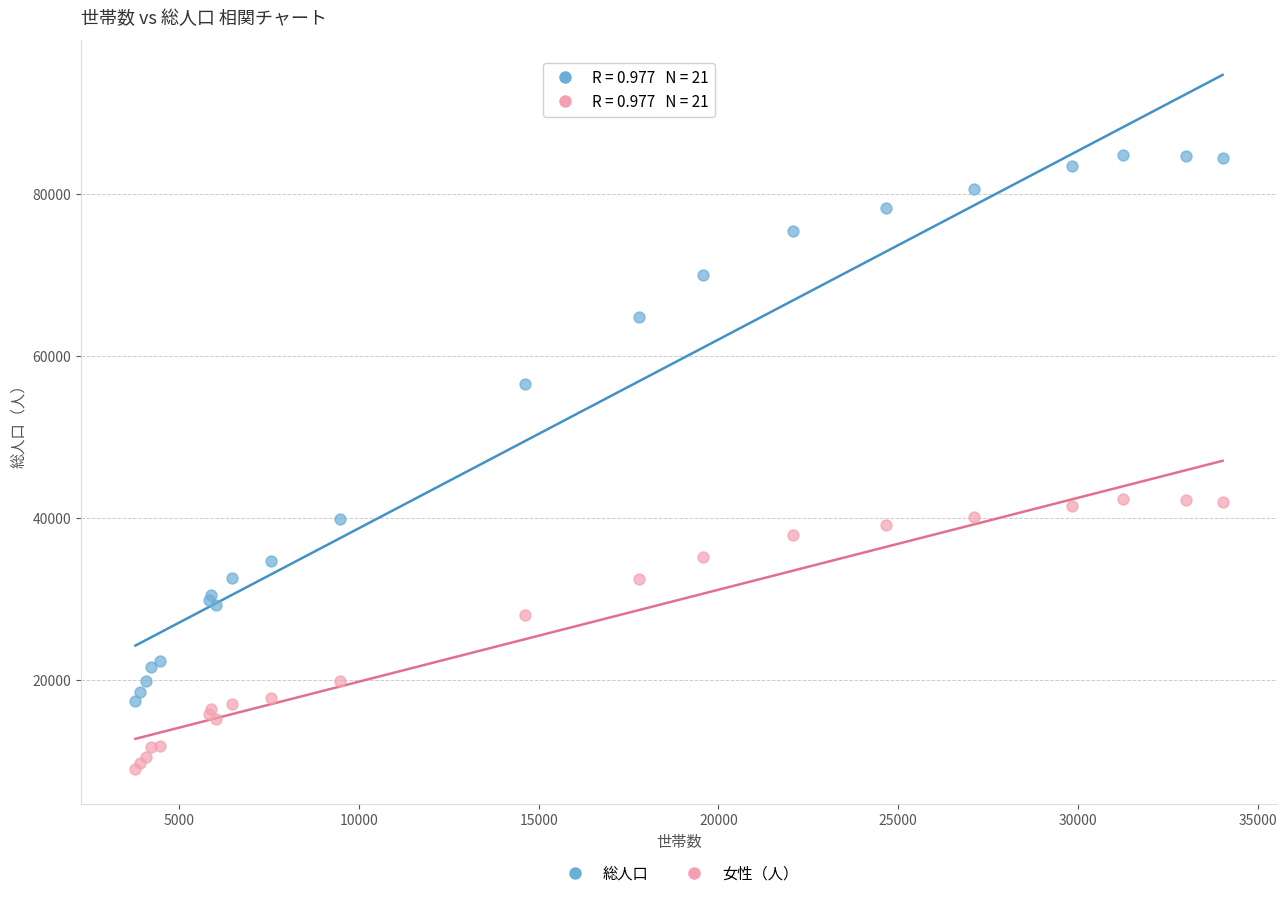

Which series has the widest spread of Y values?

総人口